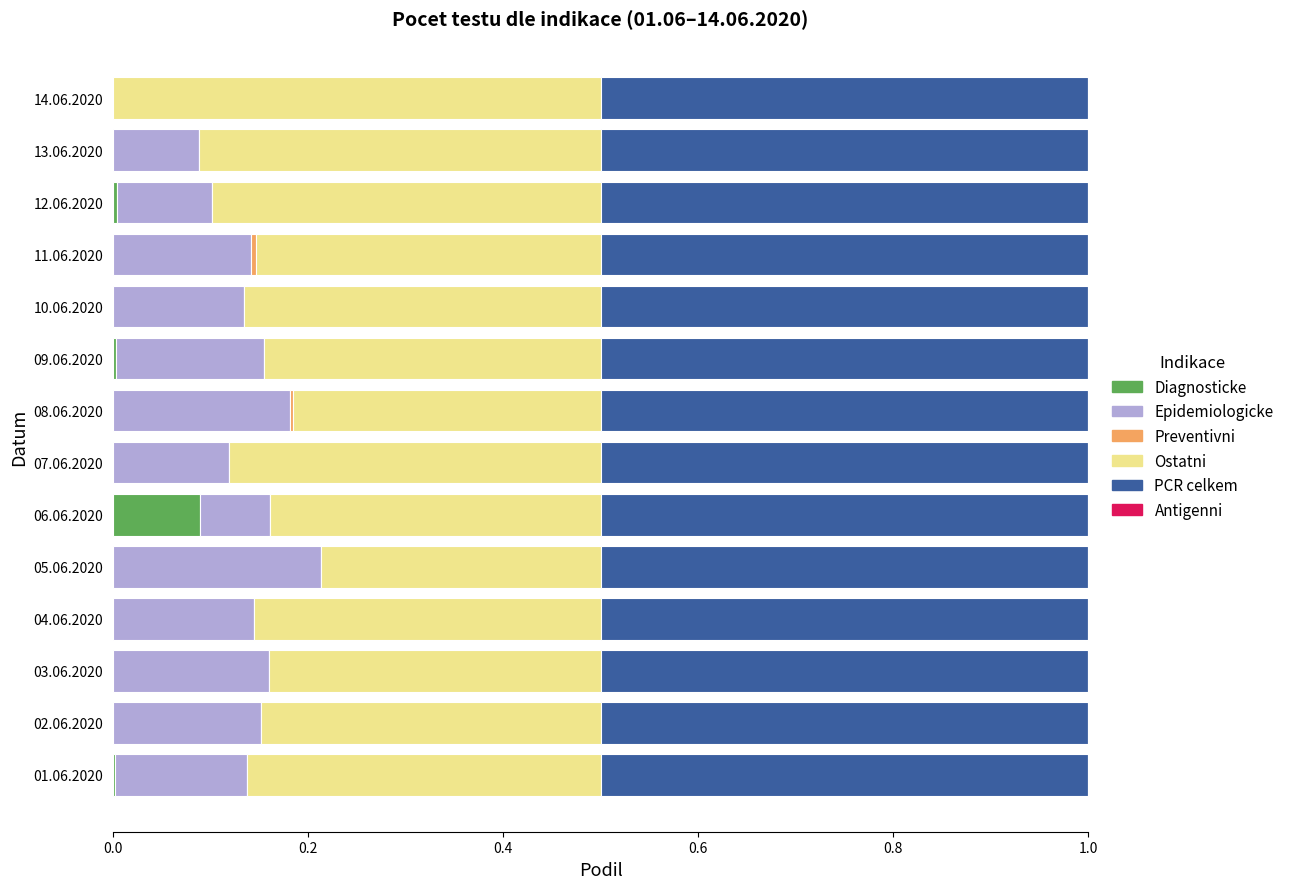

Is it true that Diagnosticke equals 0.0 at 01.06.2020?

True